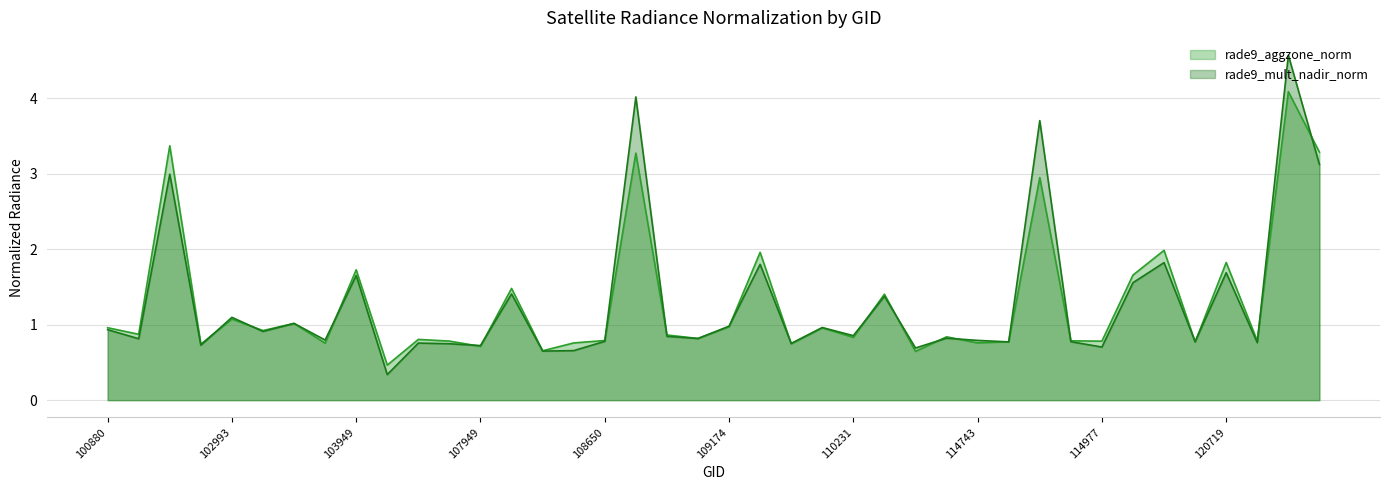

Reading left to right, transcribe all the data shown in this chart.

rade9_aggzone_norm: 100880=1.0	101006=0.9	102623=3.4	102984=0.7	102993=1.1	103112=0.9	103230=1.0	103349=0.8	103949=1.7	104299=0.5	107762=0.8	107774=0.8	107949=0.7	108121=1.5	108474=0.7	108486=0.8	108650=0.8	108662=3.3	108833=0.9	109001=0.8	109174=1.0	109350=2.0	109884=0.7	110059=1.0	110231=0.8	113976=1.4	114147=0.6	114402=0.8	114743=0.8	114856=0.8	114864=2.9	114970=0.8	114977=0.8	115221=1.7	115332=2.0	115712=0.8	120719=1.8	120882=0.8	121069=4.1	121410=3.3
rade9_mult_nadir_norm: 100880=0.9	101006=0.8	102623=3.0	102984=0.7	102993=1.1	103112=0.9	103230=1.0	103349=0.8	103949=1.7	104299=0.3	107762=0.8	107774=0.7	107949=0.7	108121=1.4	108474=0.6	108486=0.7	108650=0.8	108662=4.0	108833=0.8	109001=0.8	109174=1.0	109350=1.8	109884=0.8	110059=1.0	110231=0.9	113976=1.4	114147=0.7	114402=0.8	114743=0.8	114856=0.8	114864=3.7	114970=0.8	114977=0.7	115221=1.6	115332=1.8	115712=0.8	120719=1.7	120882=0.8	121069=4.6	121410=3.1